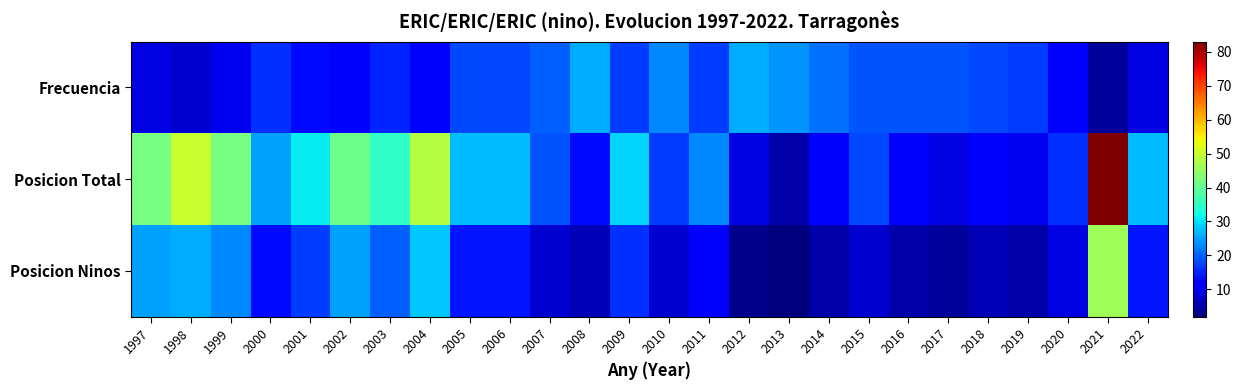

Reading right to left, transcribe all the data shown in this chart.

Frecuencia: 2022=9	2021=4	2020=12	2019=17	2018=18	2017=19	2016=19	2015=19	2014=21	2013=24	2012=26	2011=17	2010=23	2009=17	2008=26	2007=20	2006=18	2005=18	2004=11	2003=15	2002=12	2001=13	2000=16	1999=10	1998=8	1997=9
Posicion Total: 2022=27	2021=83	2020=16	2019=10	2018=12	2017=9	2016=11	2015=18	2014=11	2013=5	2012=9	2011=23	2010=17	2009=29	2008=13	2007=19	2006=27	2005=27	2004=48	2003=35	2002=41	2001=31	2000=25	1999=42	1998=50	1997=42
Posicion Ninos: 2022=14	2021=46	2020=9	2019=5	2018=6	2017=4	2016=5	2015=8	2014=5	2013=2	2012=3	2011=12	2010=8	2009=16	2008=6	2007=8	2006=14	2005=14	2004=28	2003=20	2002=25	2001=17	2000=13	1999=23	1998=26	1997=25